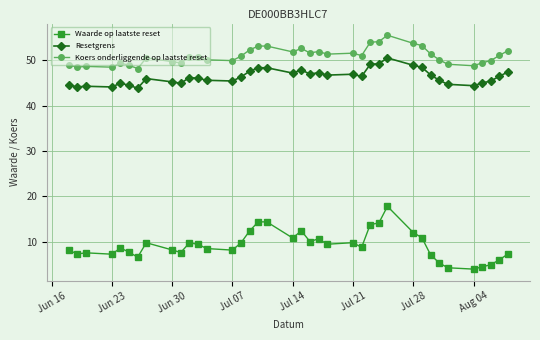

What is the value of the Koers onderliggende op laatste reset point at the 23rd from the left?

51.3